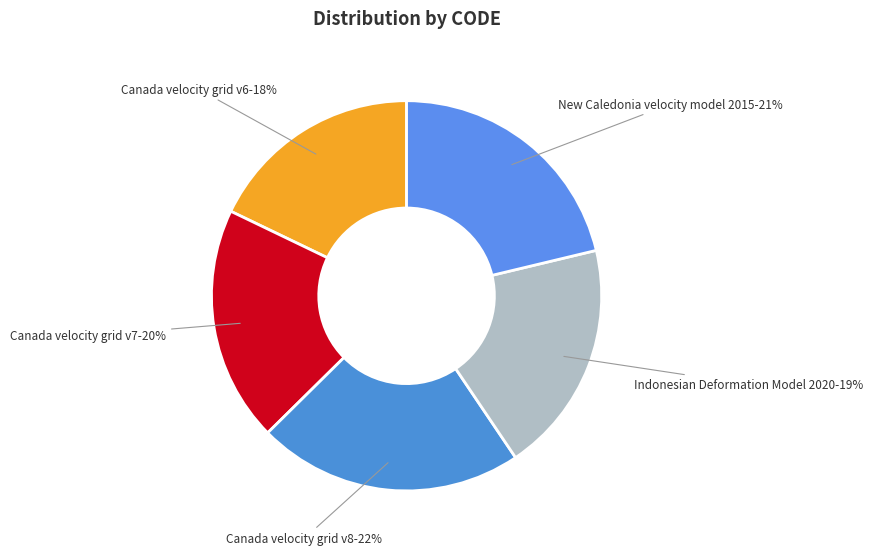

Approximately how many times larger is the value at Canada velocity grid v6 compared to Canada velocity grid v8?

0.8